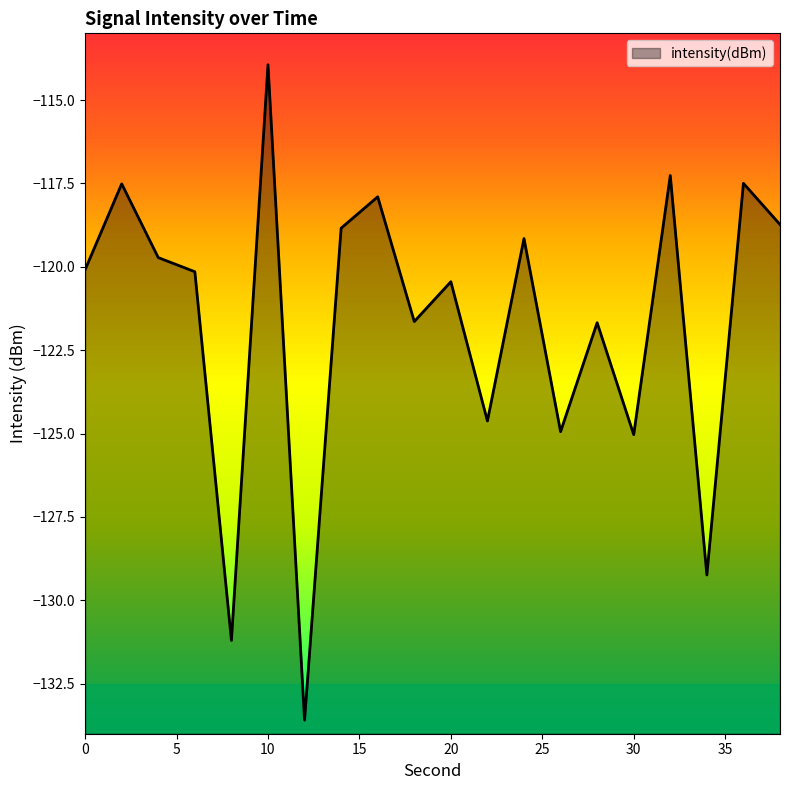

Rank the categories by value from lowest to highest.

12, 8, 34, 30, 26, 22, 28, 18, 20, 6, 0, 4, 24, 14, 38, 16, 2, 36, 32, 10